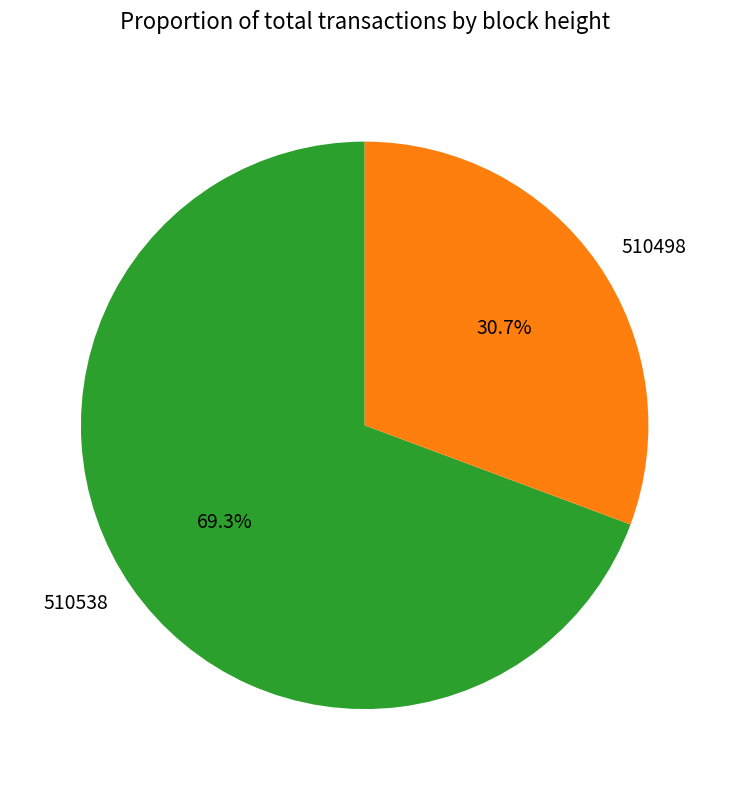

How many slices are in this pie chart?

2